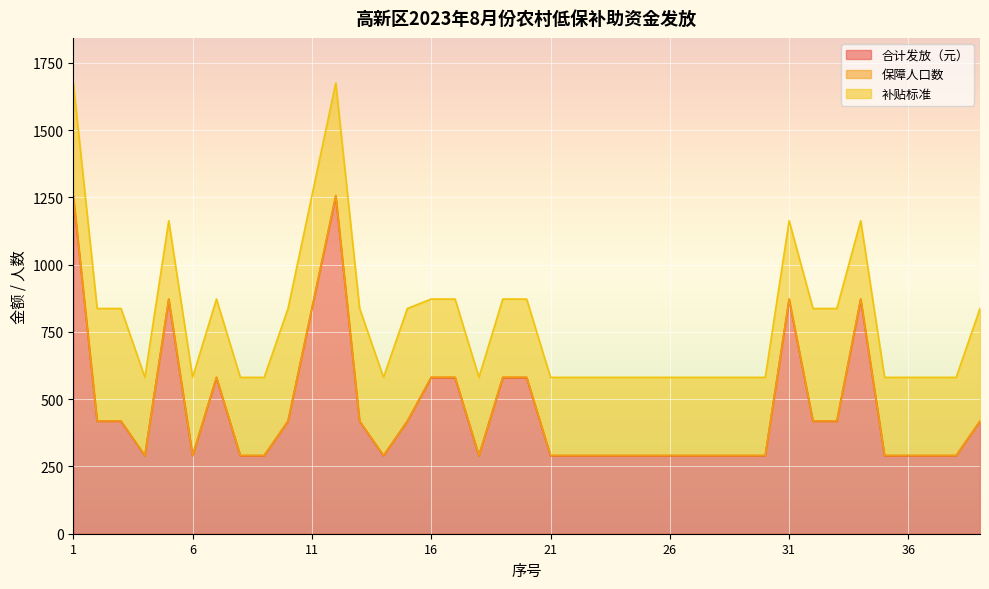

True or false: 合计发放（元） has a value of 157 at 29.

False